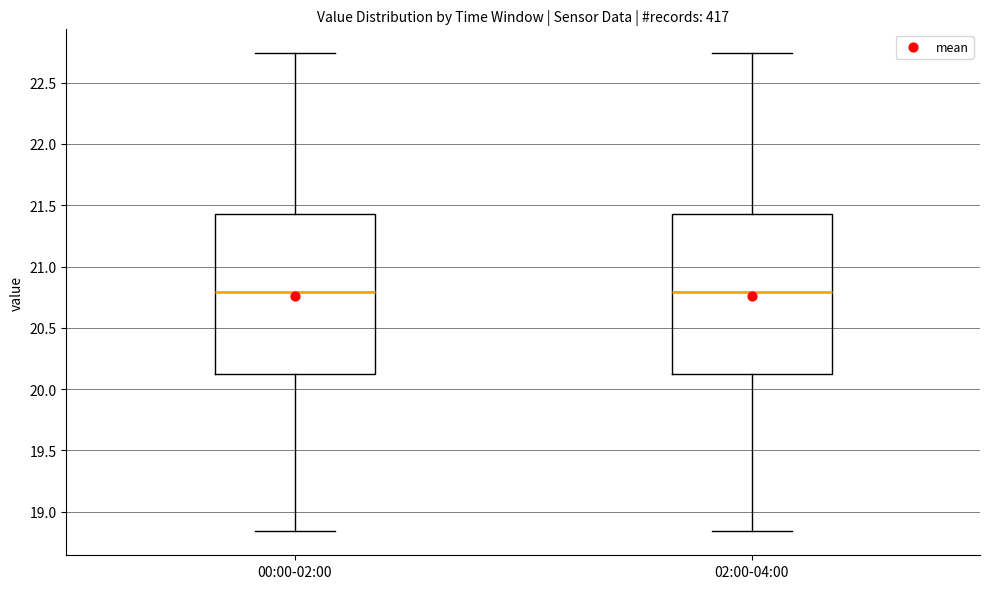

Where does the median line of the box for 02:00-04:00 sit on the y-axis? The values are not printed on the chart, so give them approximately, as read against the axis.

20.80